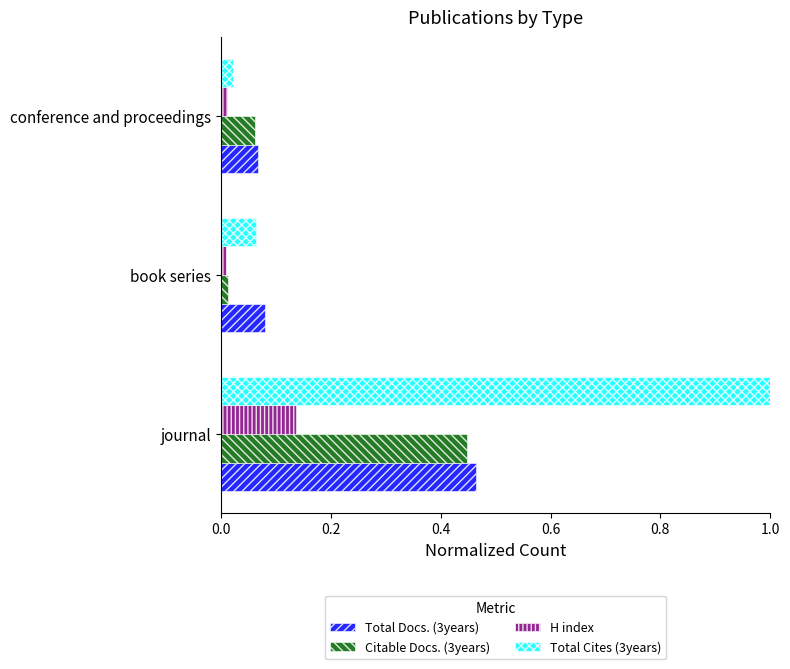

At which category is the sum across all series the highest?

journal